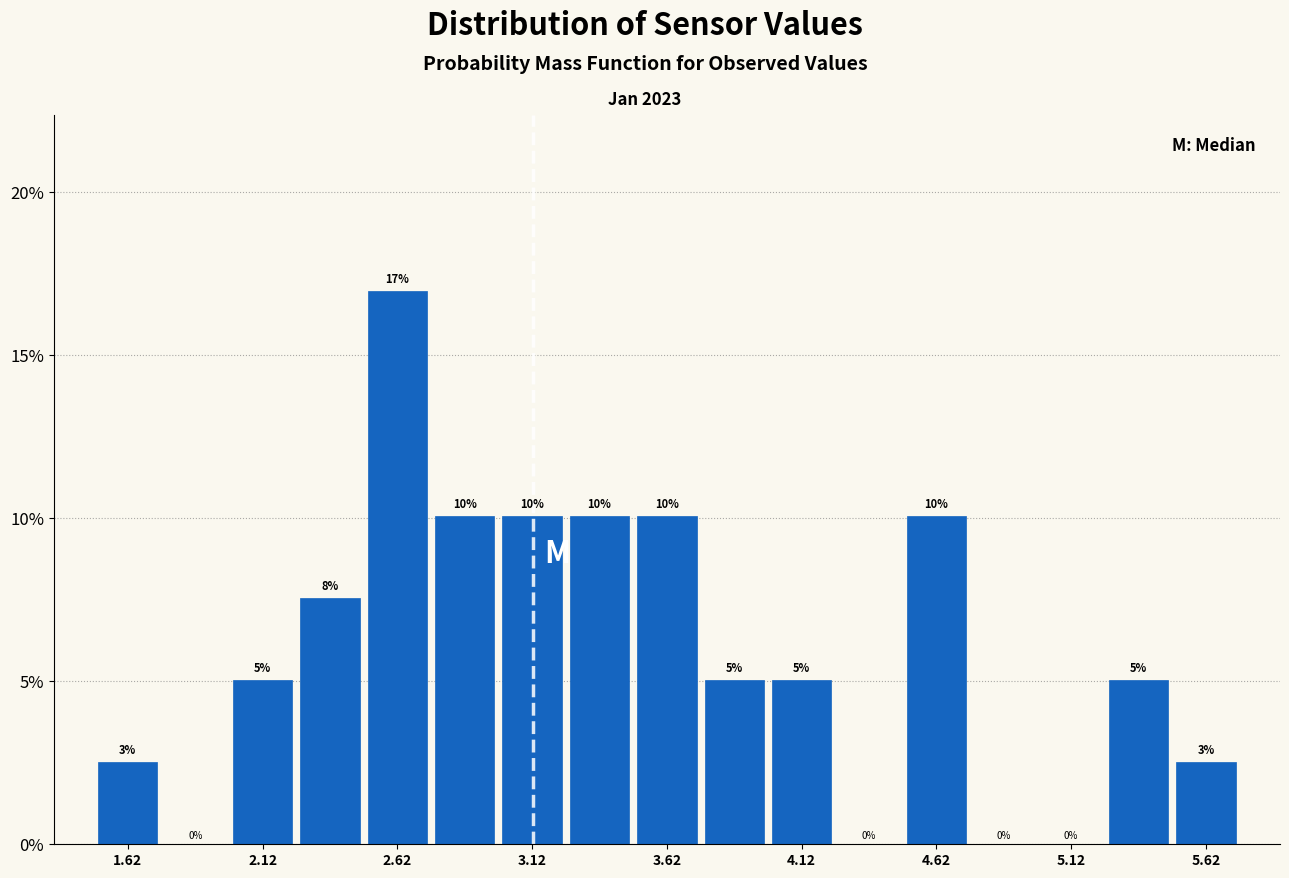

Which range on the x-axis has the tallest bar?

2.50 to 2.75